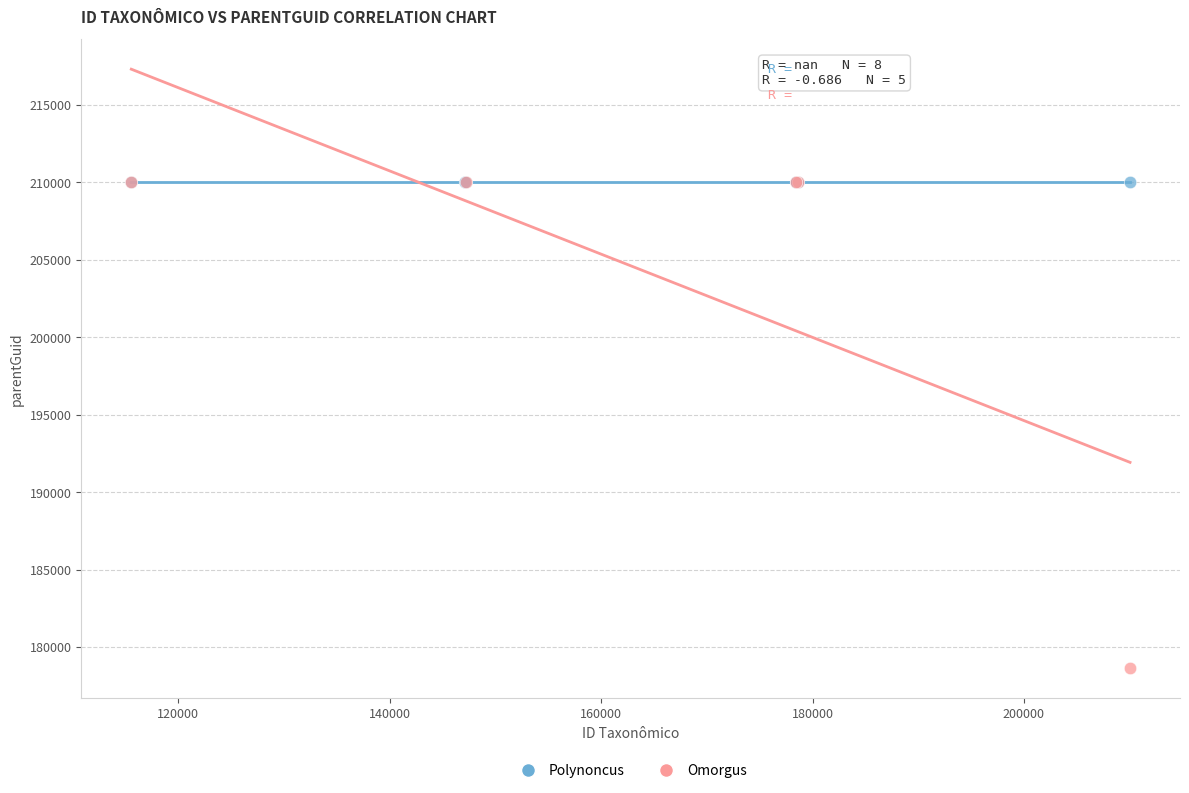

Which series reaches the minimum Y coordinate?

Omorgus